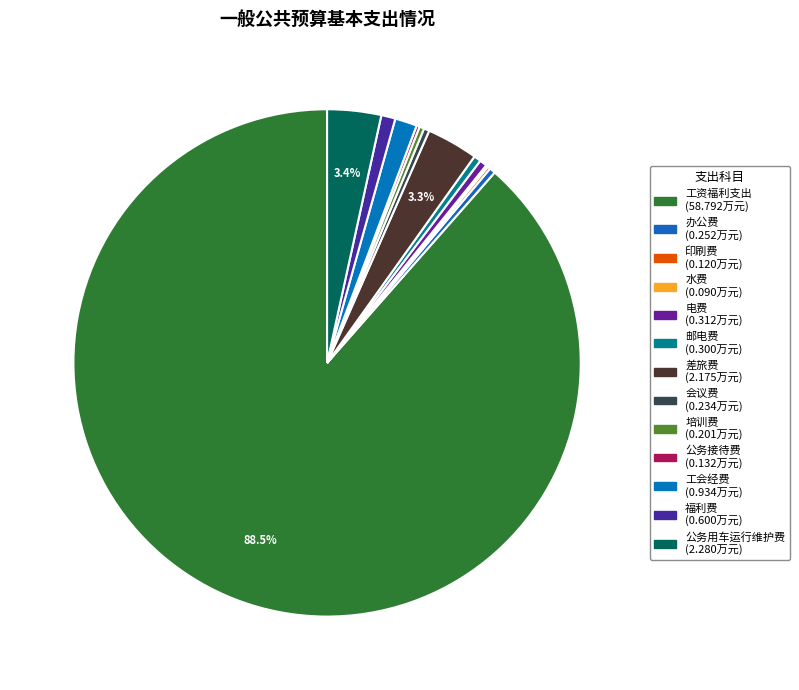

How many segments does this pie chart have?

13